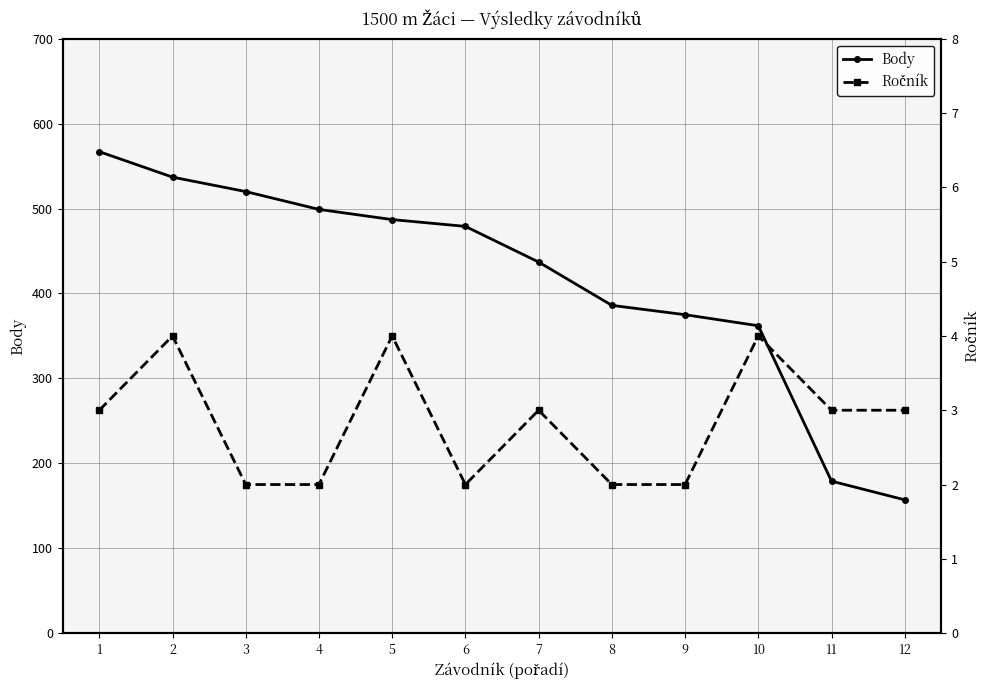

Reading left to right, list all the values displayed in this chart.

Body: 1=567	2=537	3=520	4=499	5=487	6=479	7=437	8=386	9=375	10=362	11=179	12=157
Ročník: 1=3	2=4	3=2	4=2	5=4	6=2	7=3	8=2	9=2	10=4	11=3	12=3